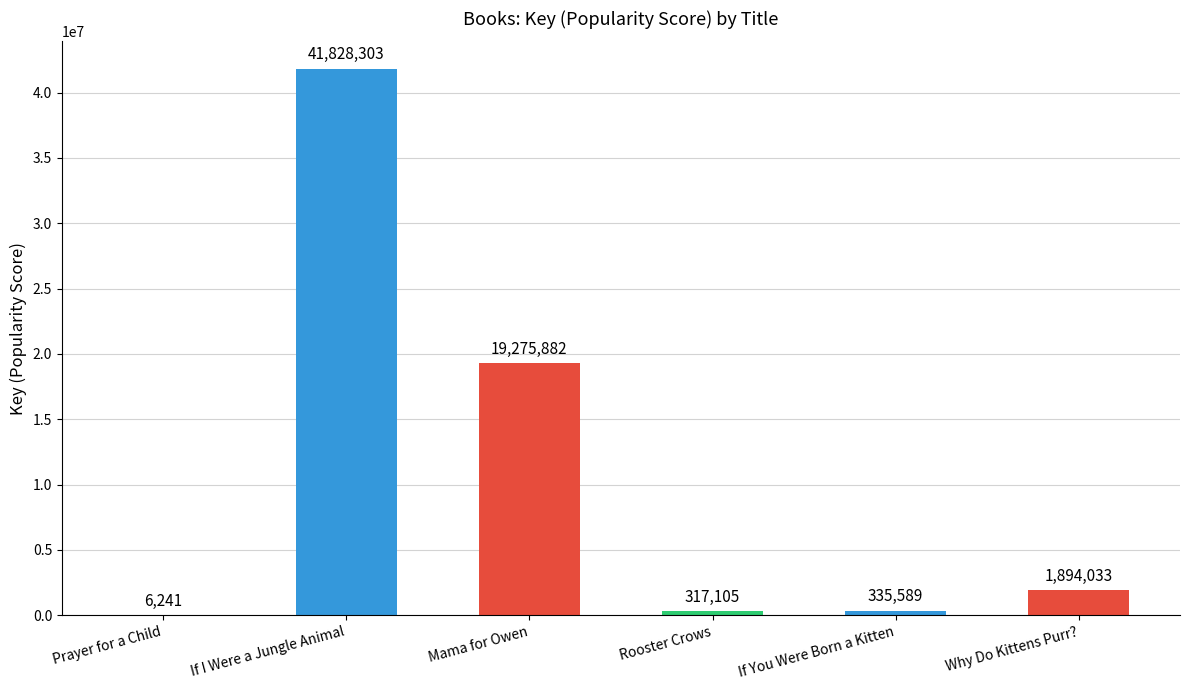

What is the ratio of the value at Rooster Crows to the value at Why Do Kittens Purr??

0.2